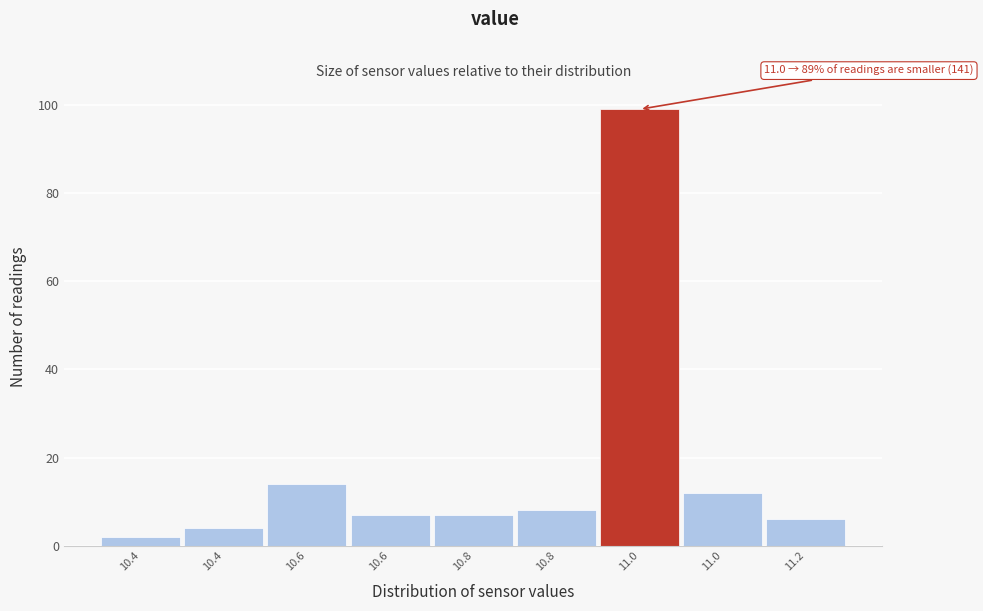

How many series are shown in this chart?

1